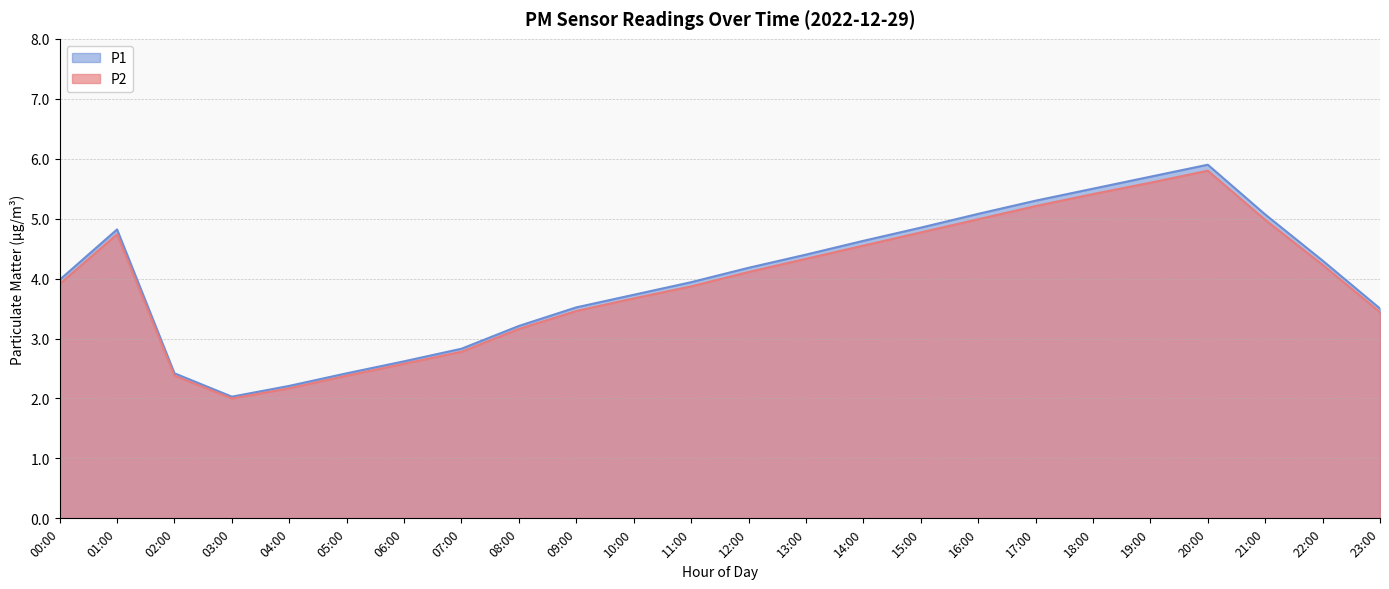

True or false: P2 has a value of 6.3 at 01:00.

False